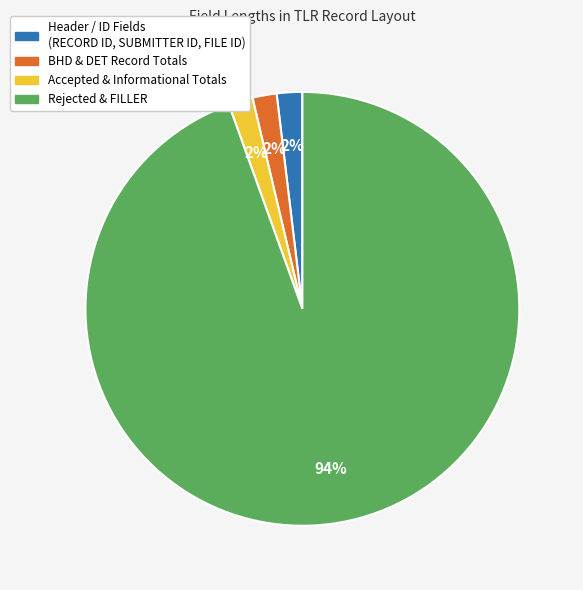

Do BHD & DET Record Totals and Accepted & Informational Totals together represent more than half of the pie?

No